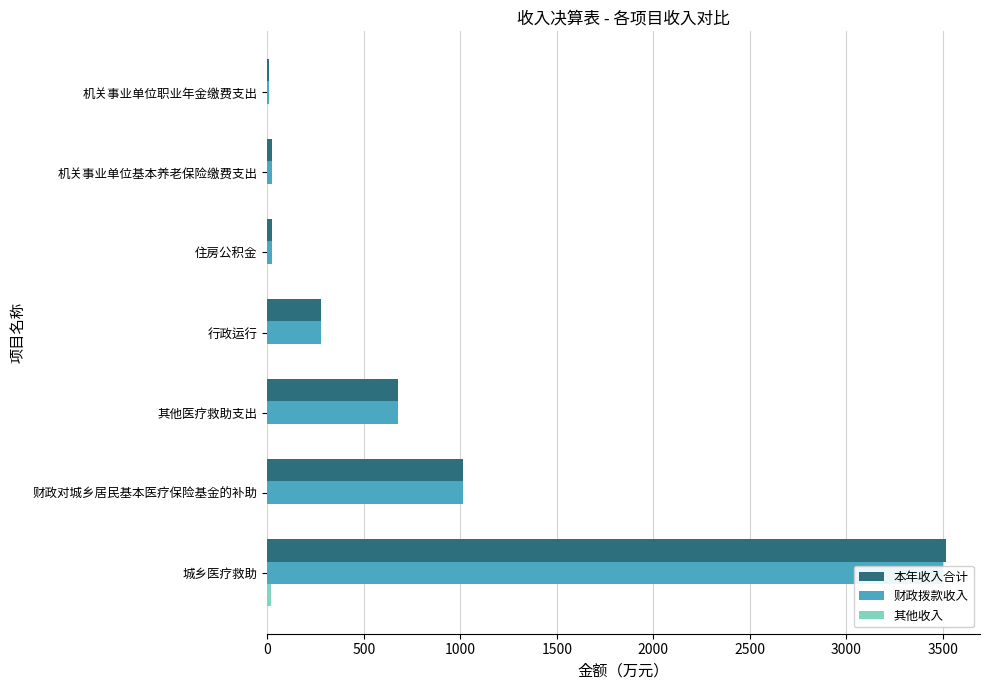

True or false: 其他收入 has a value of 0.0 at 住房公积金.

True